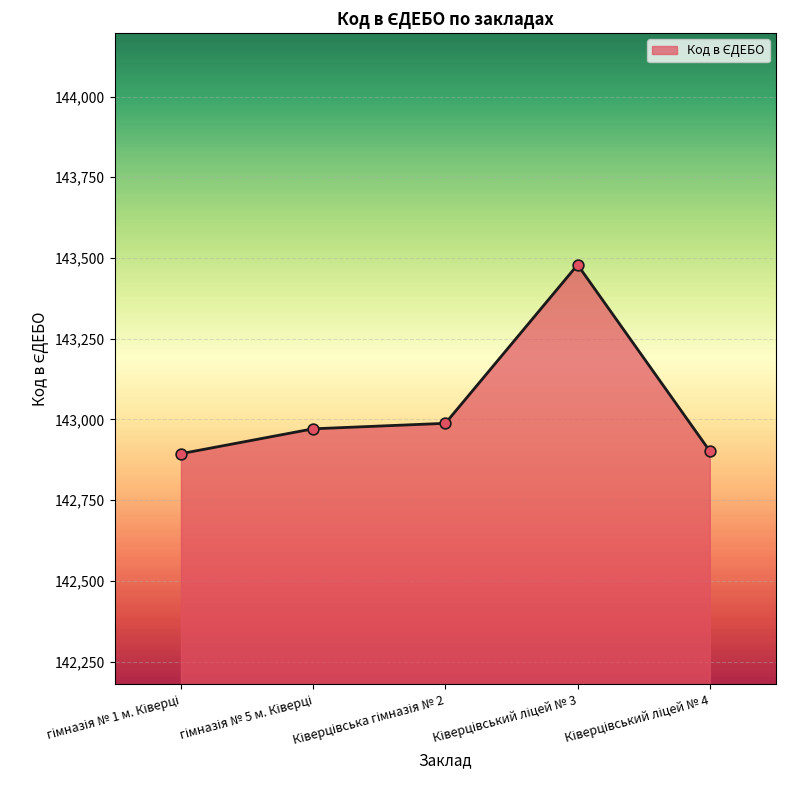

What is the difference between the maximum and minimum values?

585